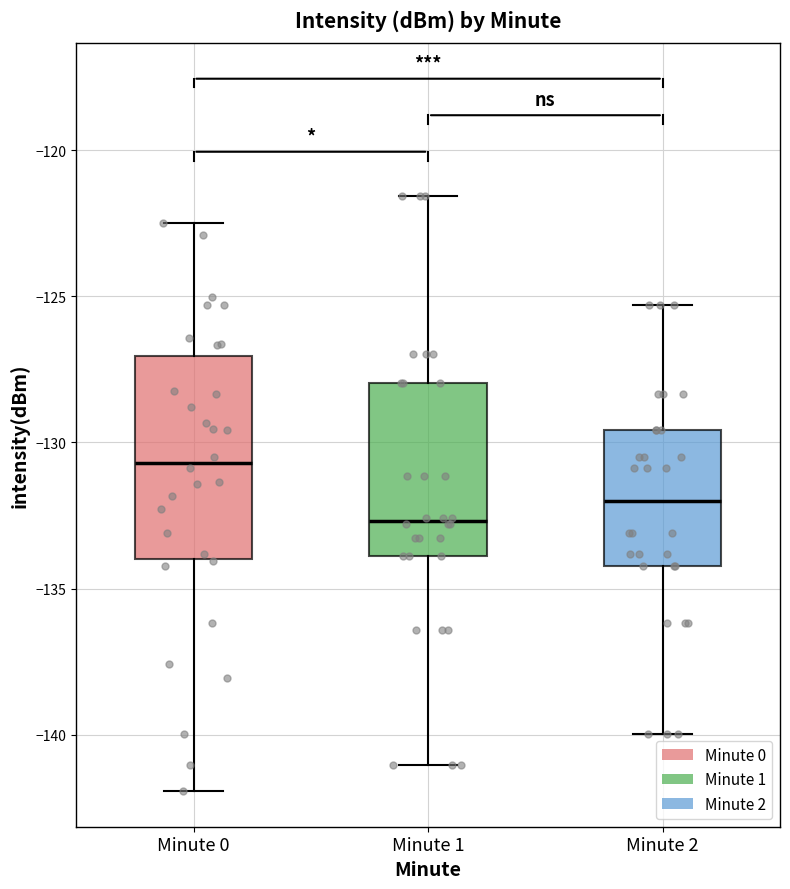

Where does the median line of the box for Minute 1 sit on the y-axis? The values are not printed on the chart, so give them approximately, as read against the axis.

-132.5